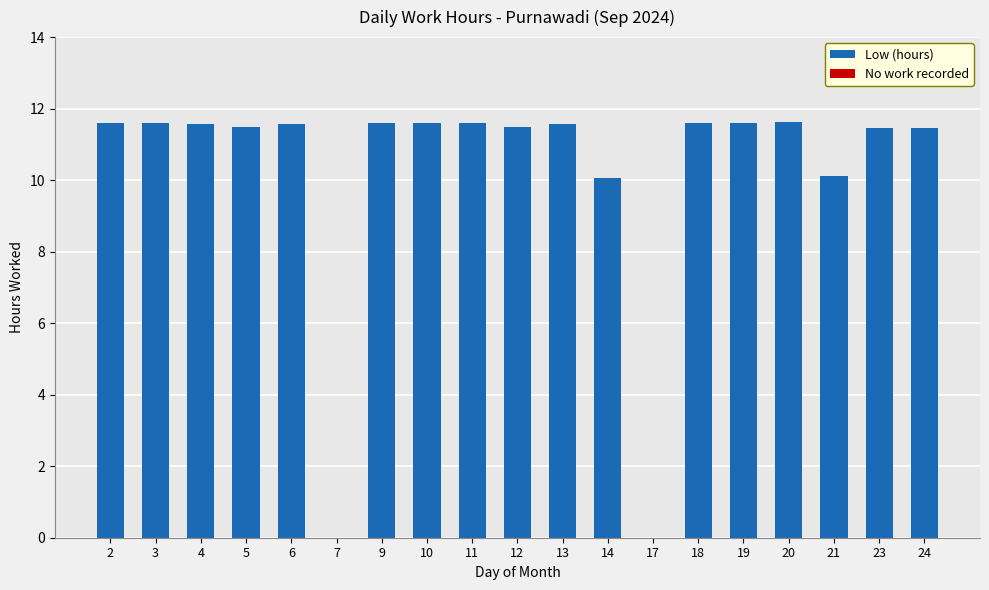

Is it true that the value at 12 is 2.4?

False